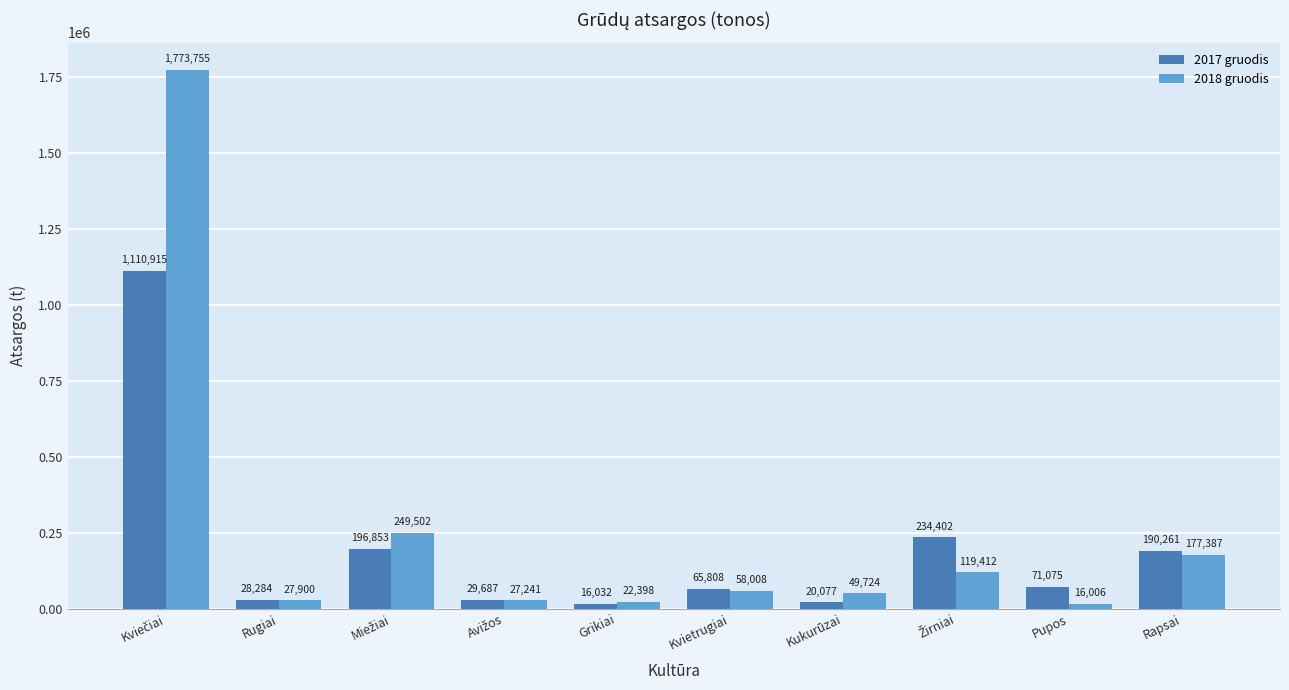

Which series has the largest range (max minus min)?

2018 gruodis